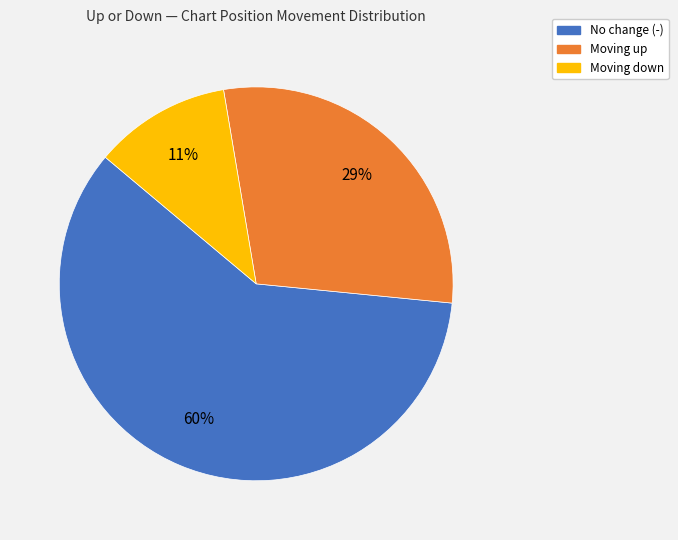

Count the number of slices in the pie.

3